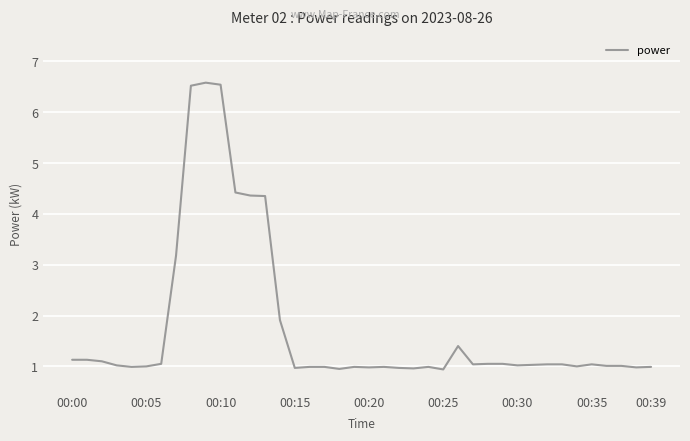

What is the greatest value displayed?

6.6